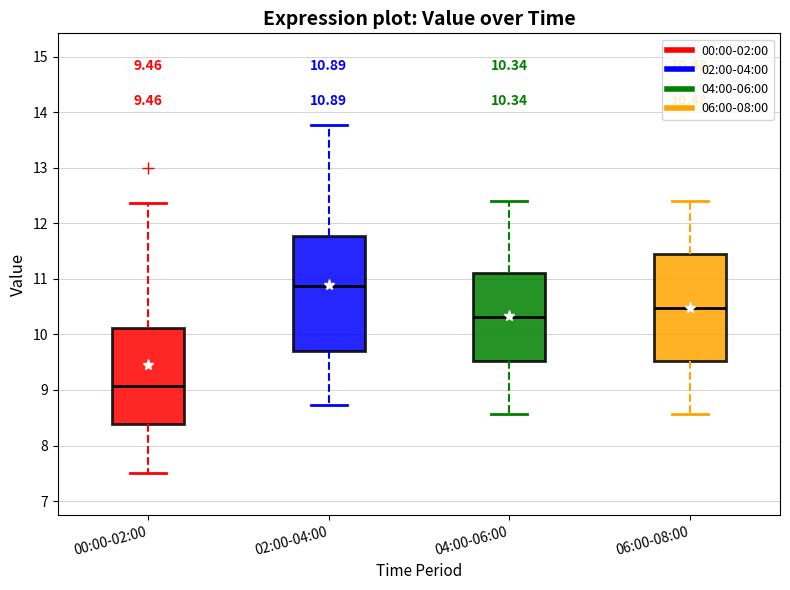

Which box's median line is the highest?

02:00-04:00